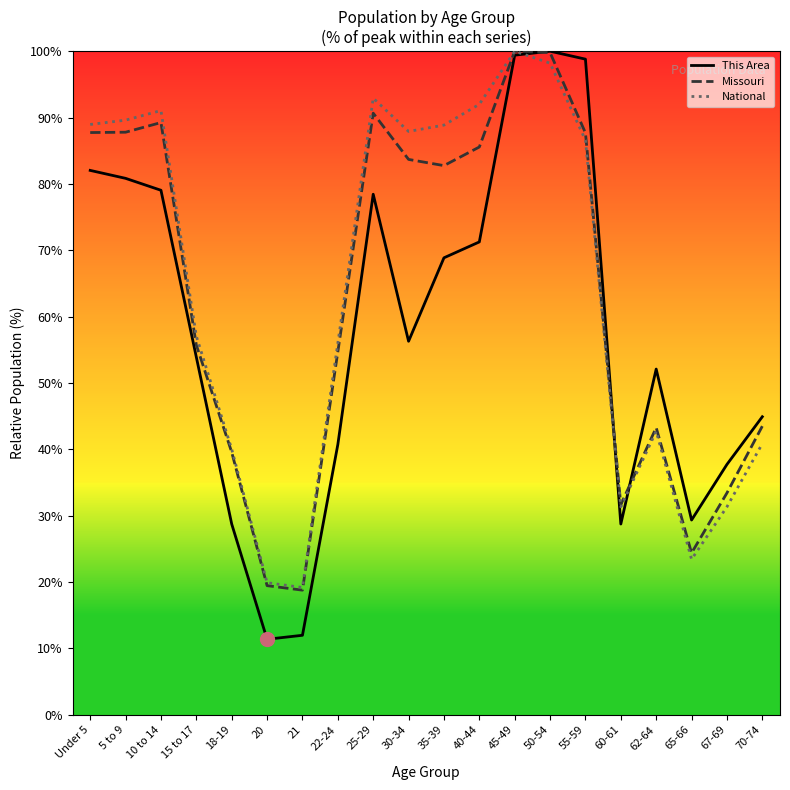

Which series has the widest spread of values?

This Area